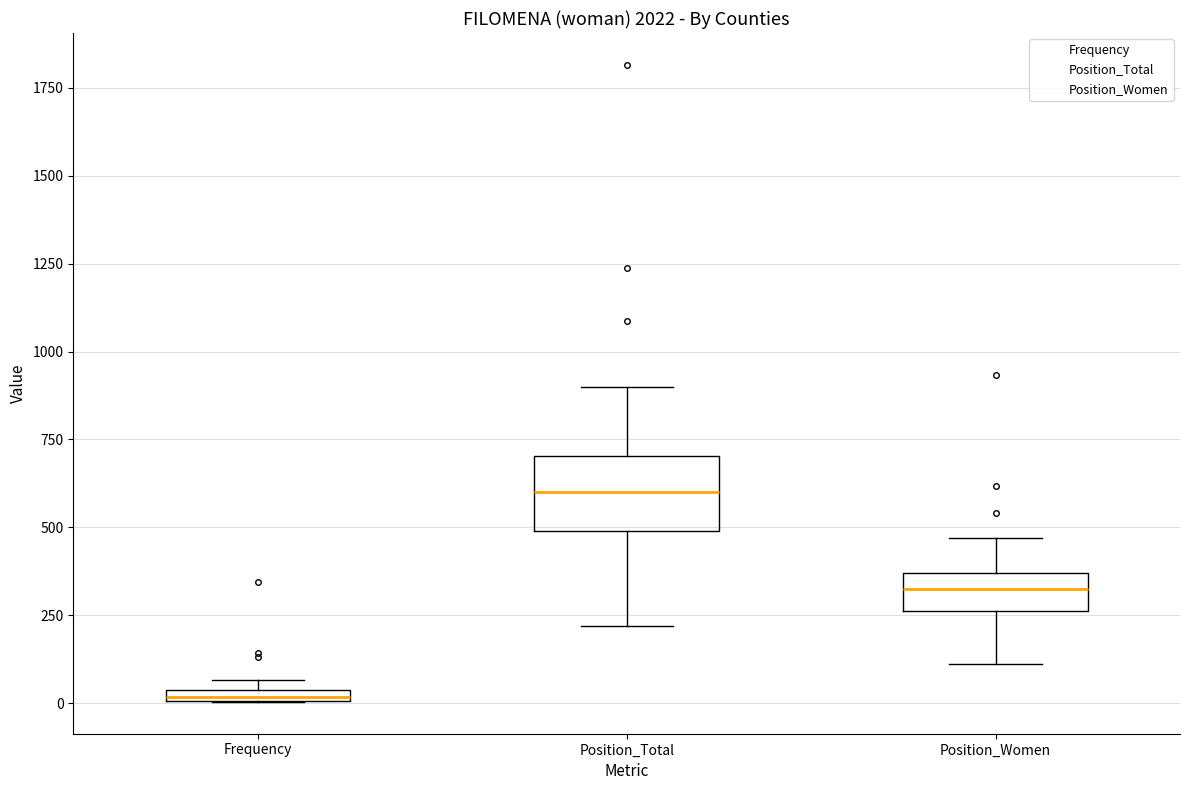

Which box's median line is the highest?

Position_Total